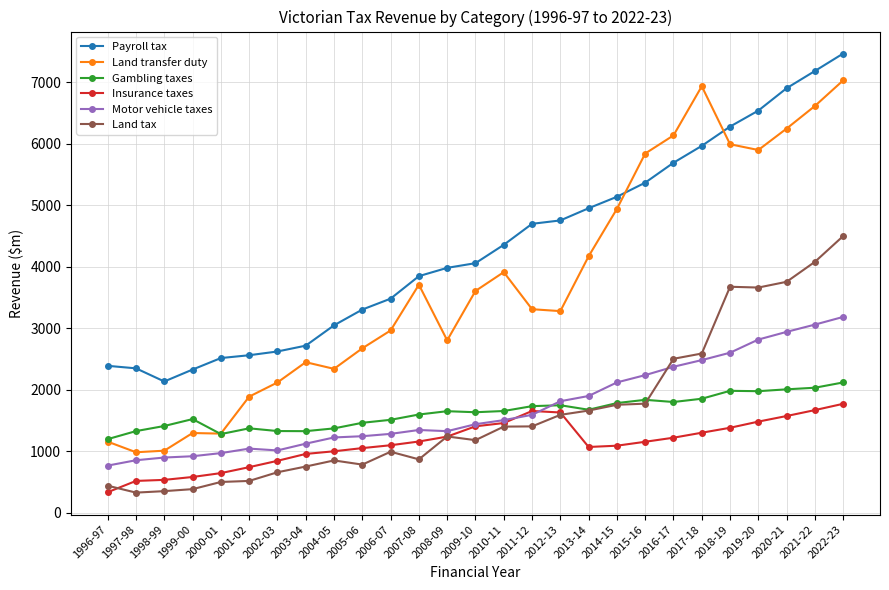

Does the chart have visible grid lines?

Yes